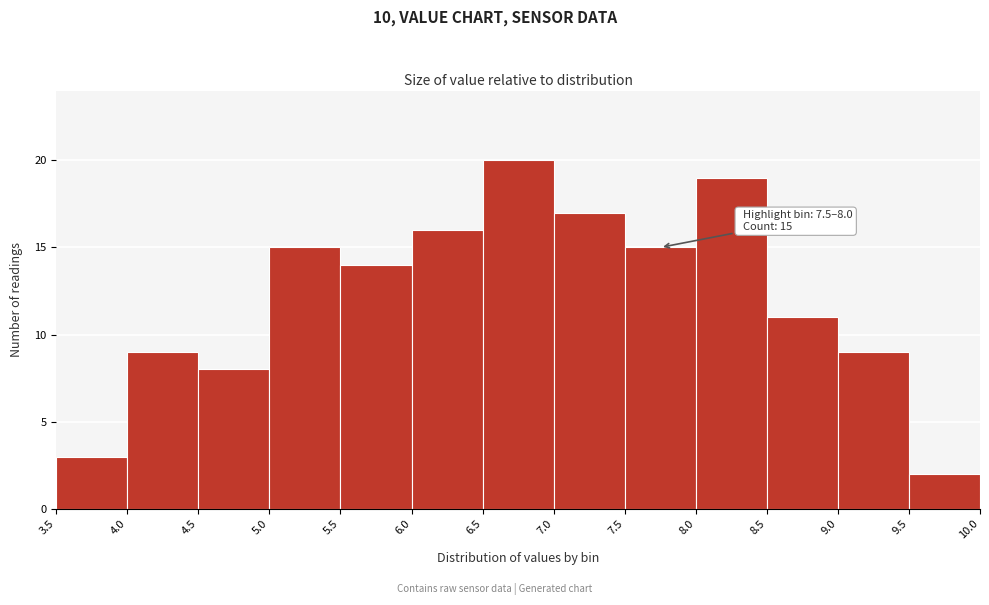

Over which range of the x-axis is the bar tallest?

6.5 to 7.0